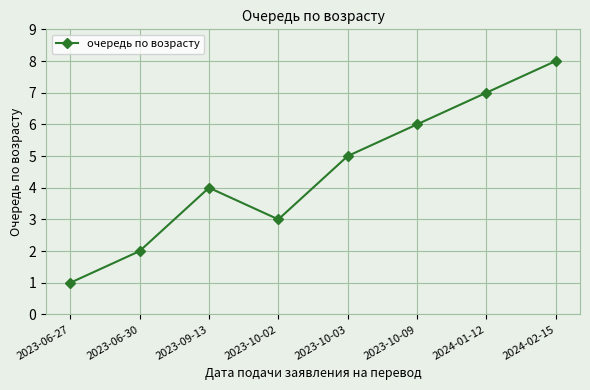

The chart shows a value of 2 at 2023-10-03. True or false?

False